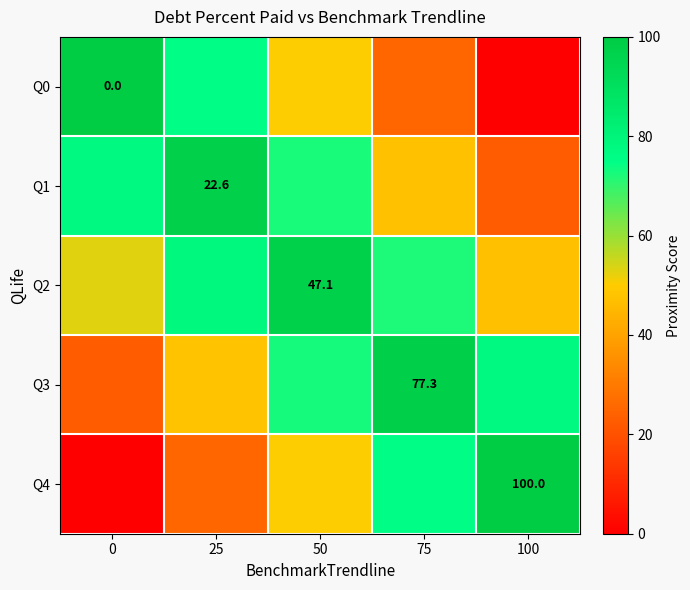

What is the highest value of the Q4 series?

100.0